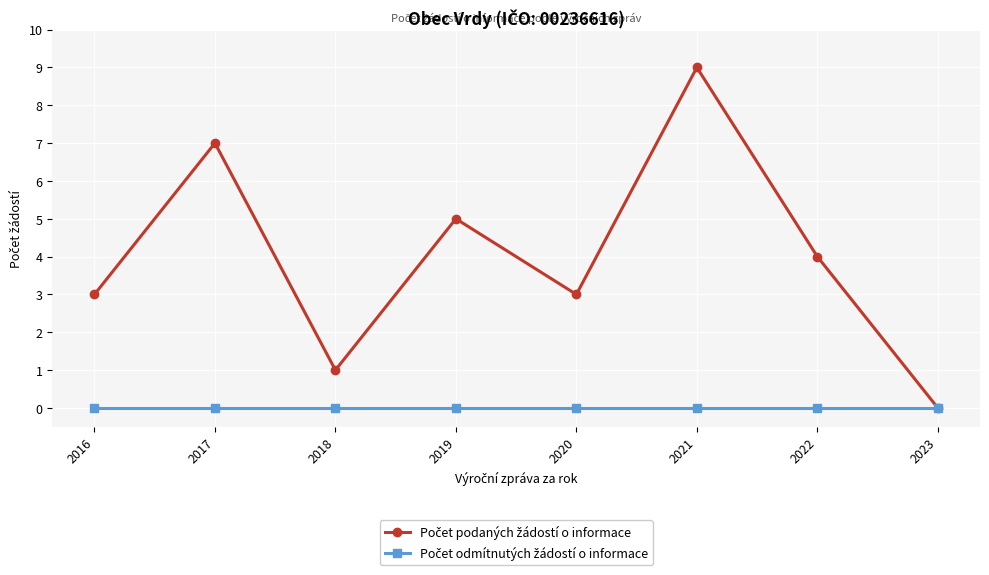

What is the spread (max minus min) of values at 2021?

9